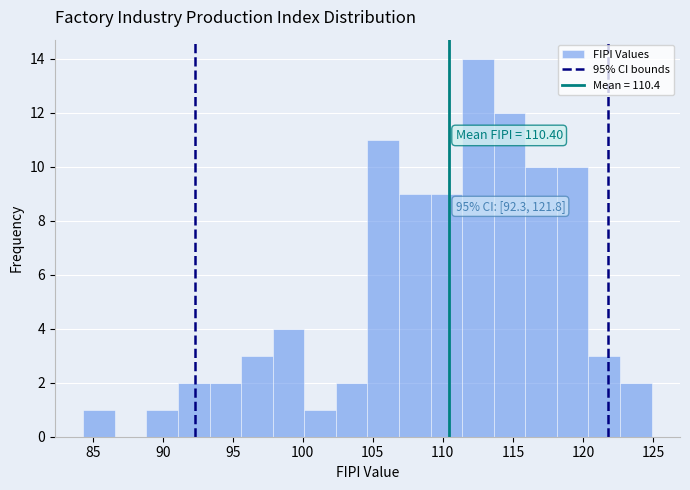

Which range on the x-axis has the tallest bar?

111.5 to 113.5